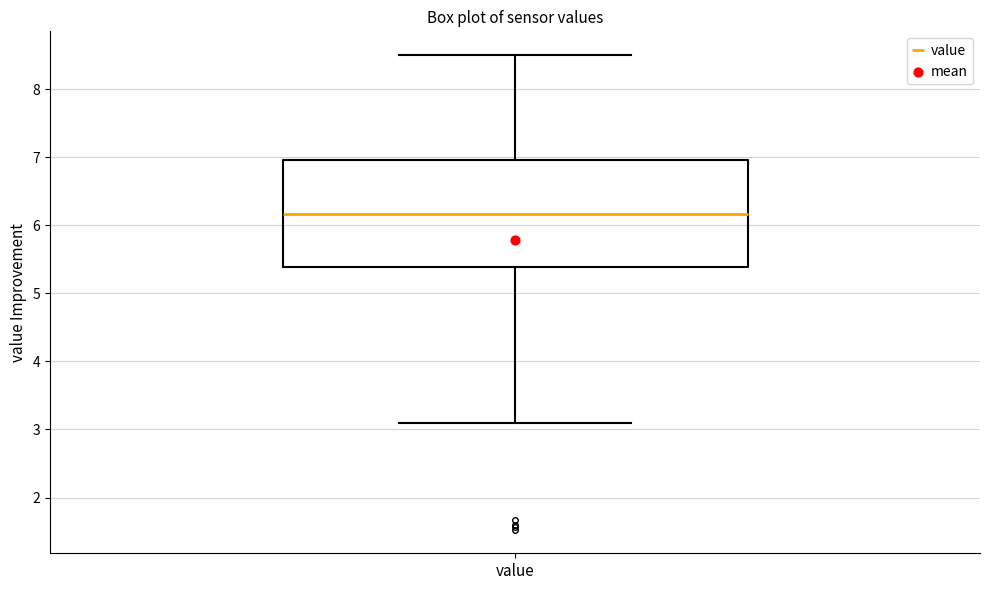

Transcribe this box plot: give where the median line is, the range the box spans, and where the two whiskers end, as read against the y-axis. The values are not printed on the chart, so give them approximately, as read against the axis.

median 6.2, box 5.4 to 7.0, whiskers 3.1 to 8.5